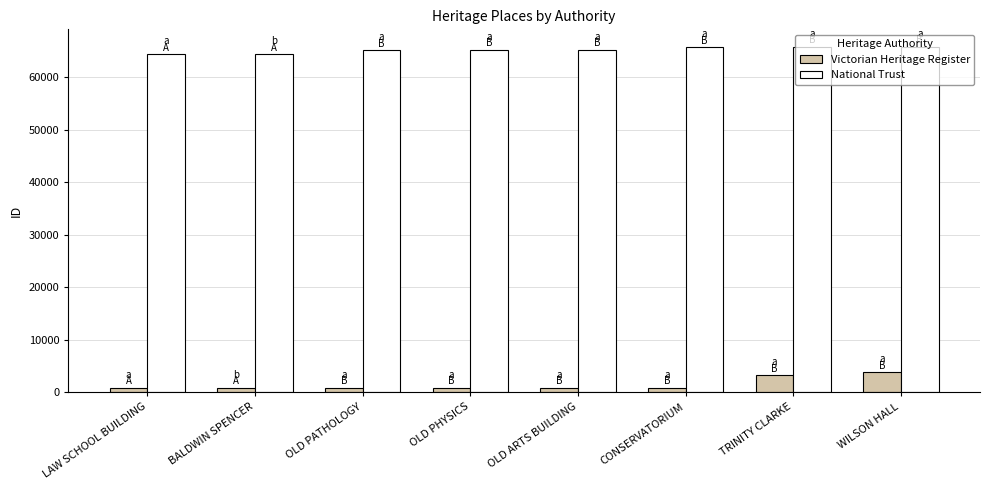

At how many categories does at least one series exceed 50324?

8